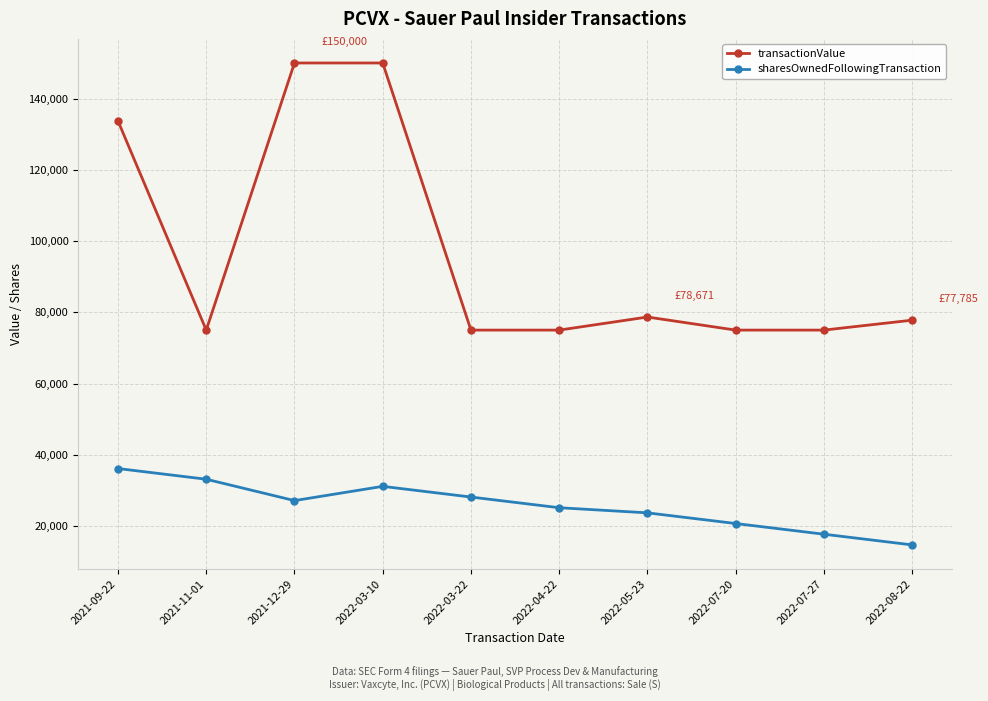

Which series has the largest total across all categories?

transactionValue